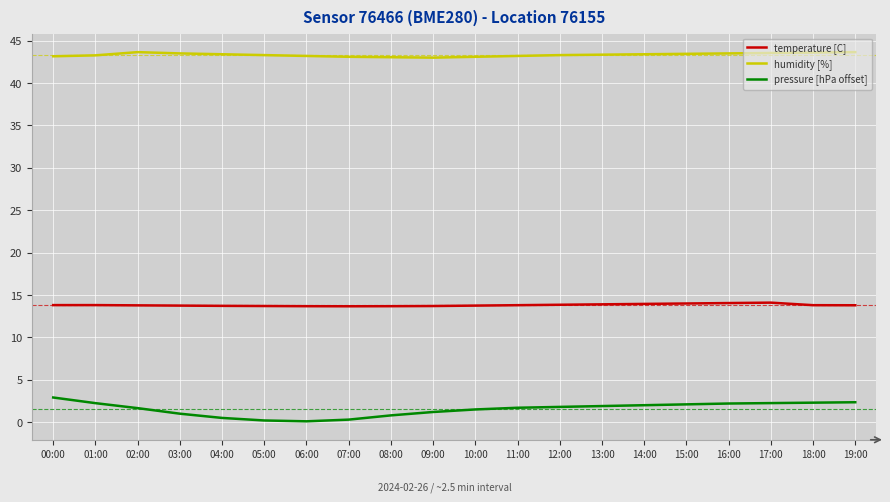

What is the approximate value of temperature [C] at 16:00?

14.1